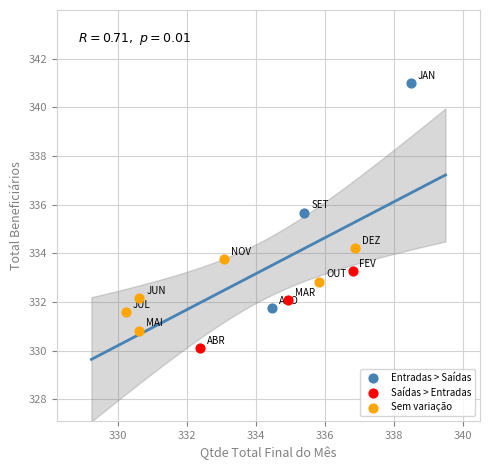

Which series reaches the maximum Y coordinate?

Entradas > Saídas